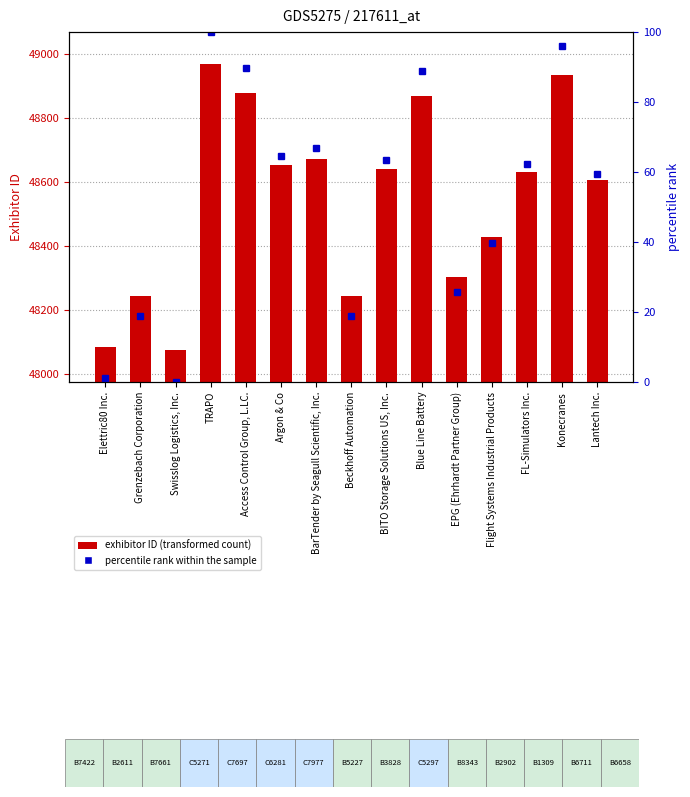

Is the value of percentile rank within the sample at Elettric80 Inc. greater than the value of Exhibitor ID at TRAPO?

No